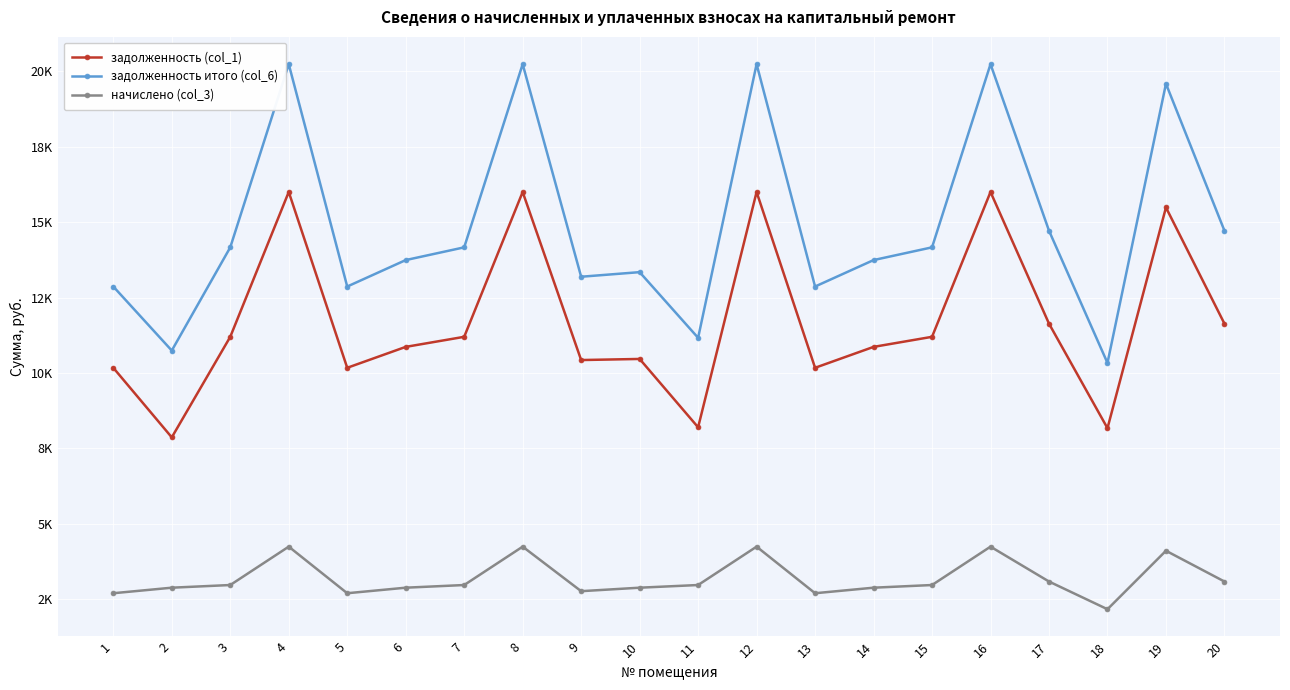

True or false: задолженность итого (col_6) and задолженность (col_1) intersect in this chart.

False